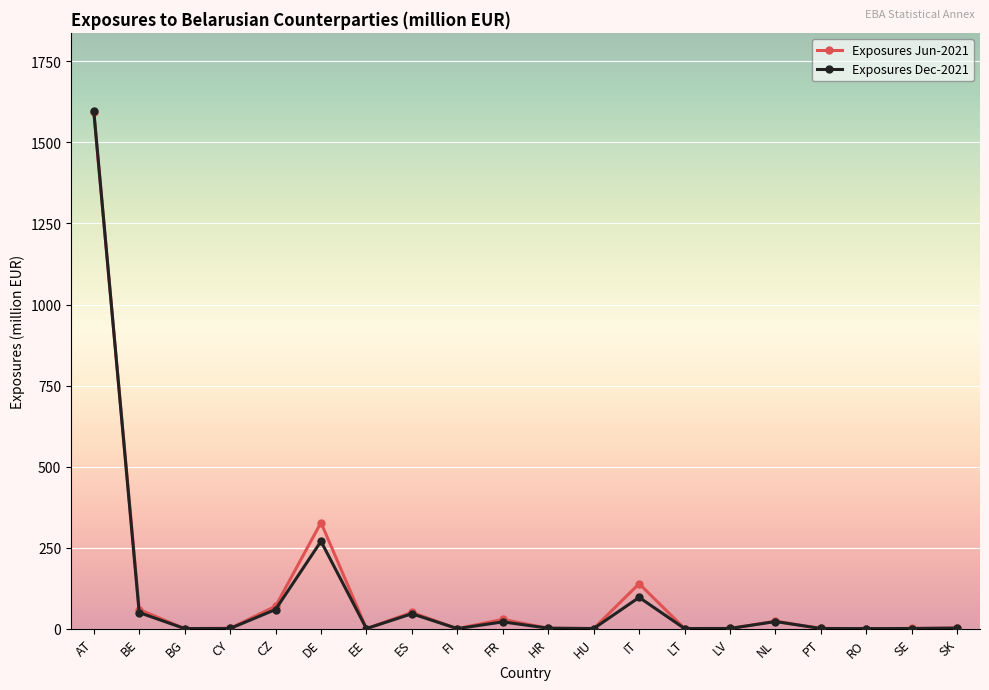

Is the value of Exposures Dec-2021 at CZ greater than the value of Exposures Jun-2021 at DE?

No